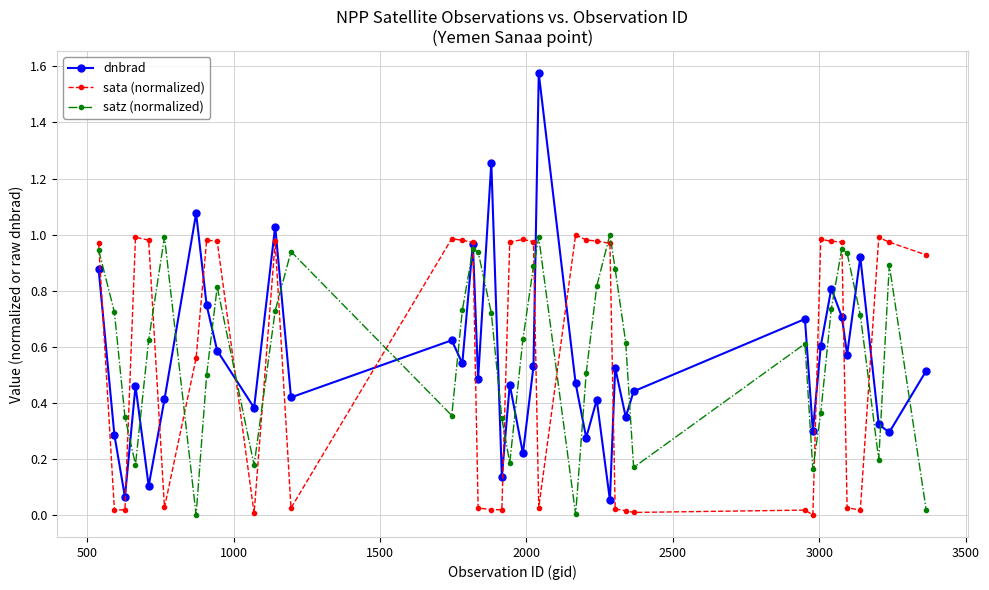

True or false: sata (normalized) and satz (normalized) cross at least once.

True